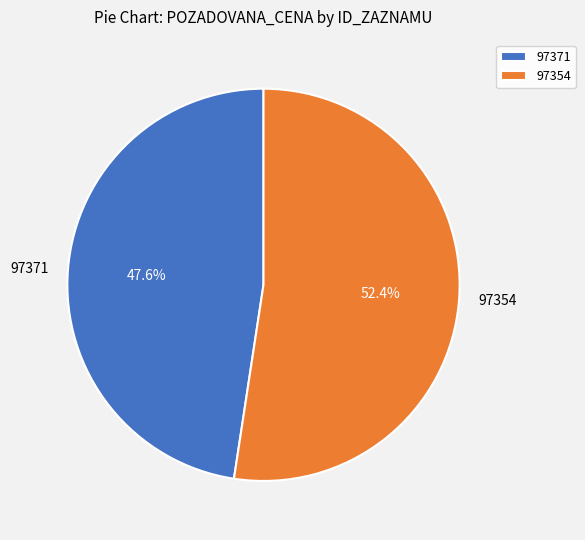

Approximately how many times larger is the value at 97371 compared to 97354?

0.9